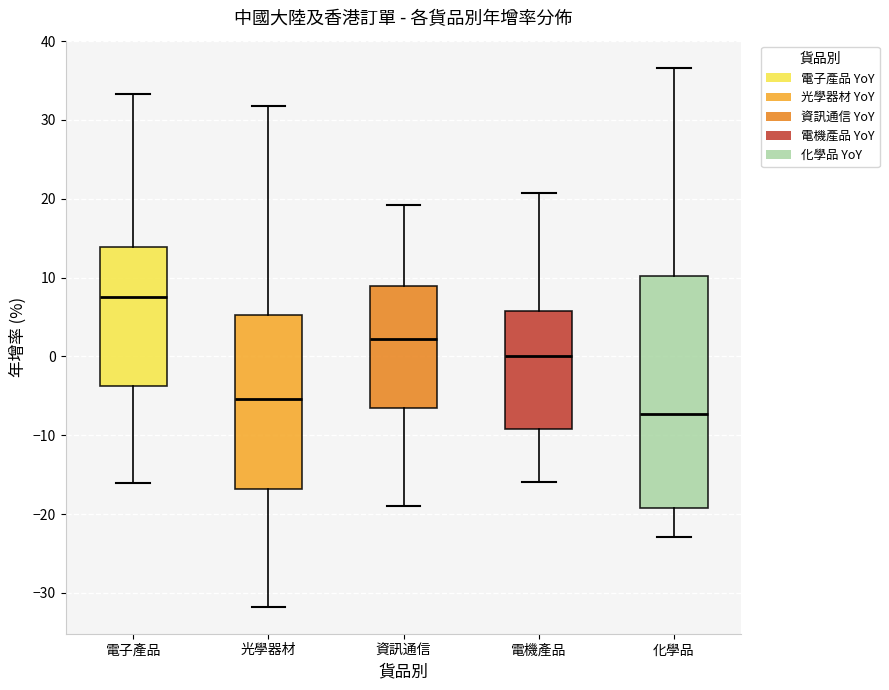

Which box's median line is the highest?

電子產品